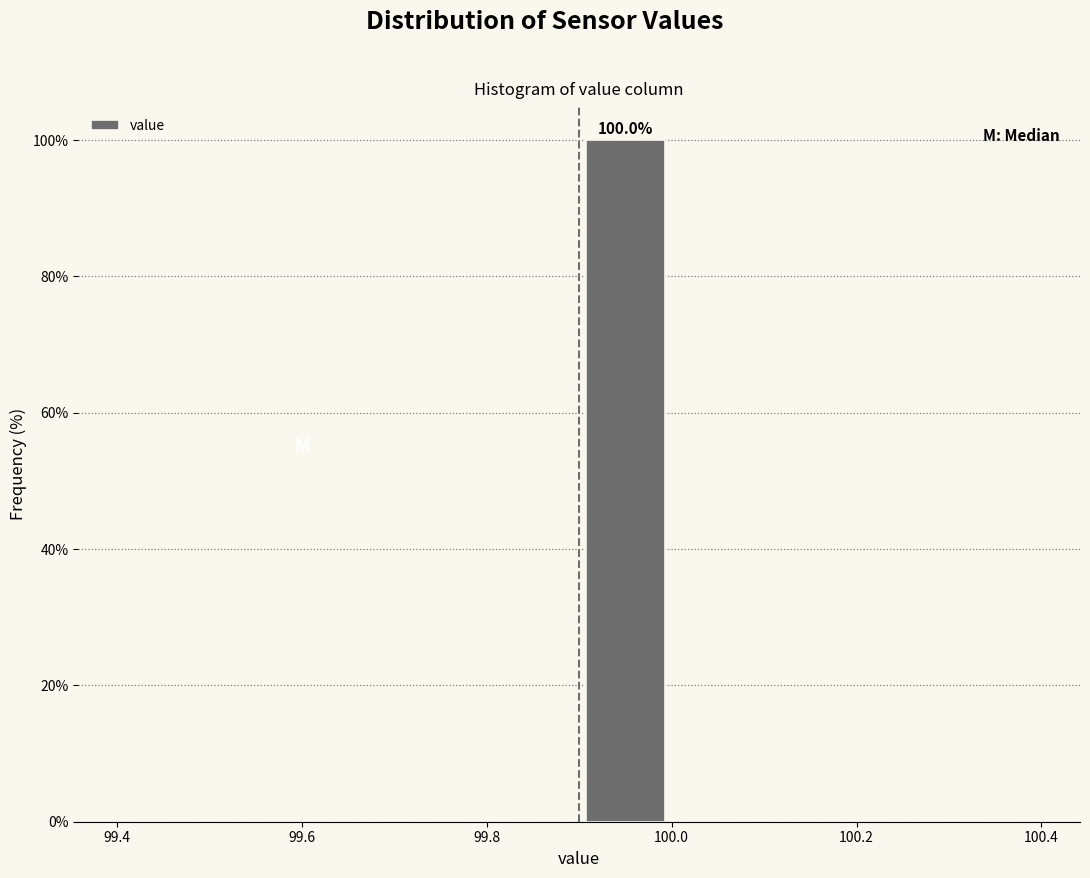

Which range on the x-axis has the tallest bar?

99.9 to 100.0